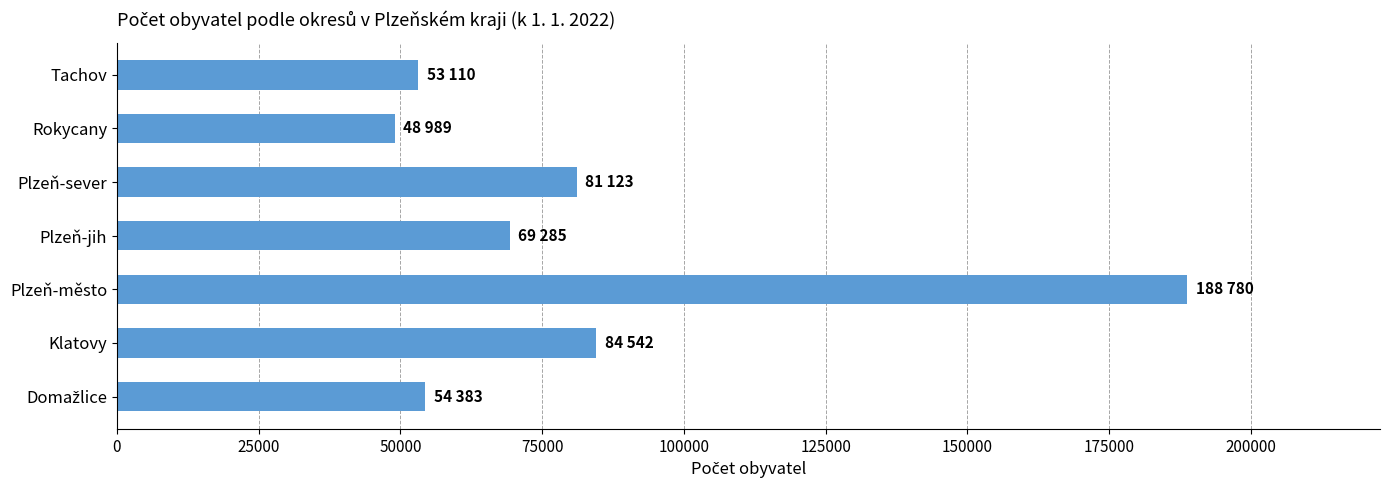

Is it true that the value at Rokycany is 17687?

False